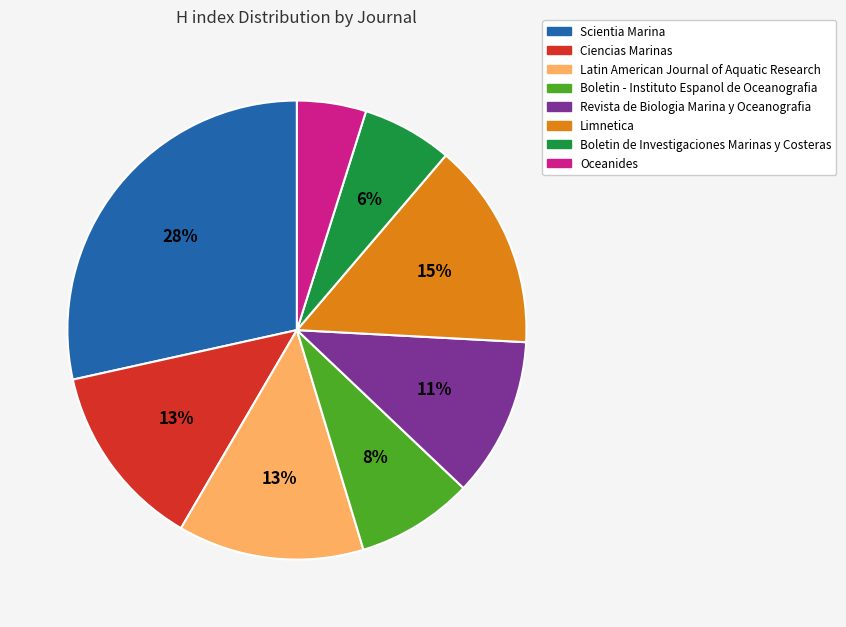

The Boletin de Investigaciones Marinas y Costeras slice represents 16% of the pie. True or false?

False